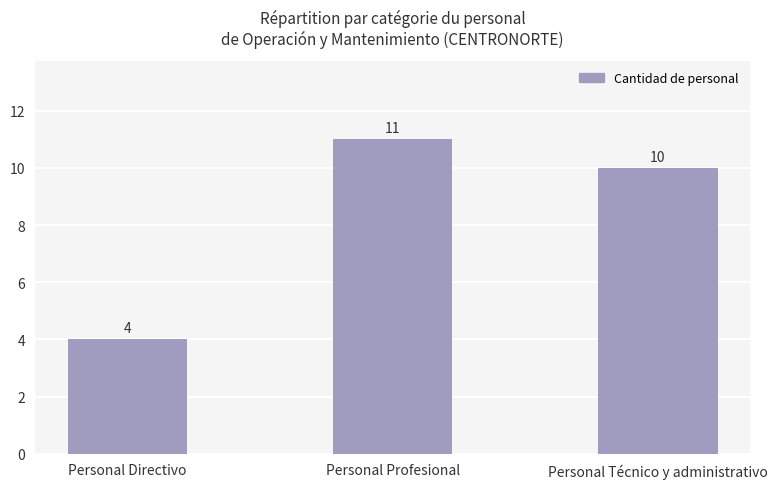

Between Personal Profesional and Personal Directivo, which is larger?

Personal Profesional